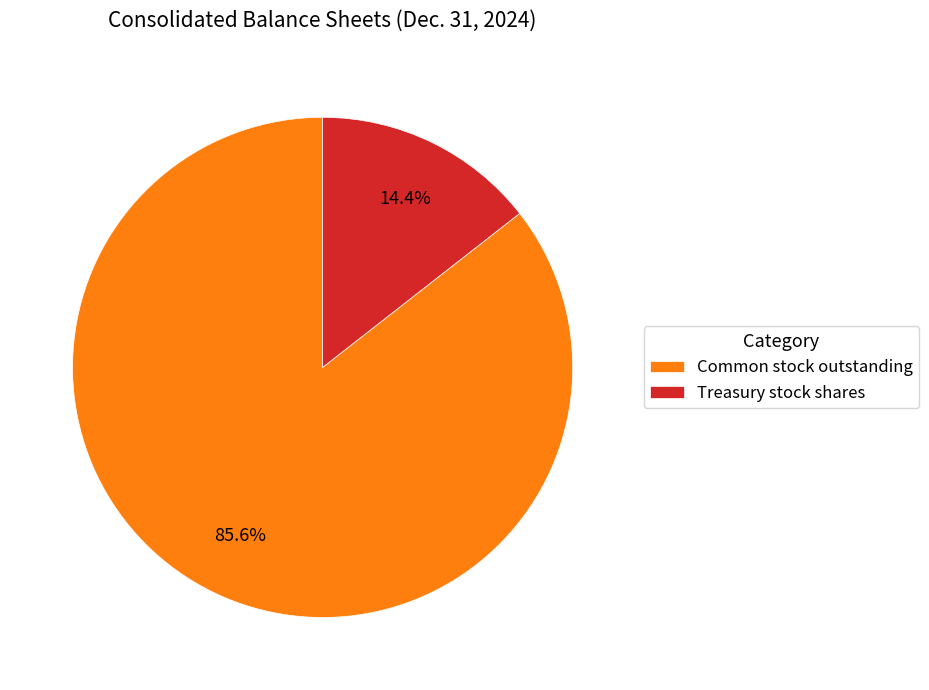

How many segments does this pie chart have?

2